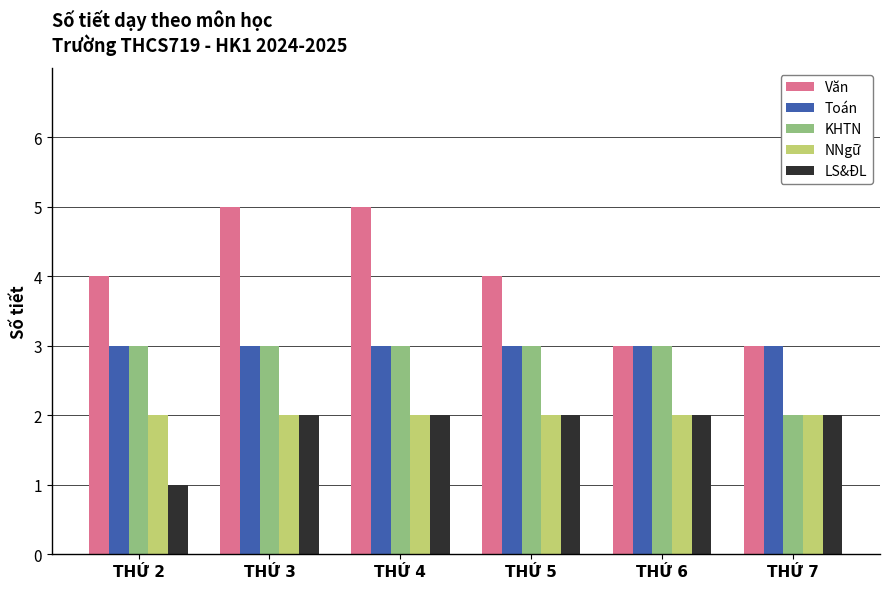

Reading left to right, transcribe all the data shown in this chart.

Văn: THỨ 2=4	THỨ 3=5	THỨ 4=5	THỨ 5=4	THỨ 6=3	THỨ 7=3
Toán: THỨ 2=3	THỨ 3=3	THỨ 4=3	THỨ 5=3	THỨ 6=3	THỨ 7=3
KHTN: THỨ 2=3	THỨ 3=3	THỨ 4=3	THỨ 5=3	THỨ 6=3	THỨ 7=2
NNgữ: THỨ 2=2	THỨ 3=2	THỨ 4=2	THỨ 5=2	THỨ 6=2	THỨ 7=2
LS&ĐL: THỨ 2=1	THỨ 3=2	THỨ 4=2	THỨ 5=2	THỨ 6=2	THỨ 7=2